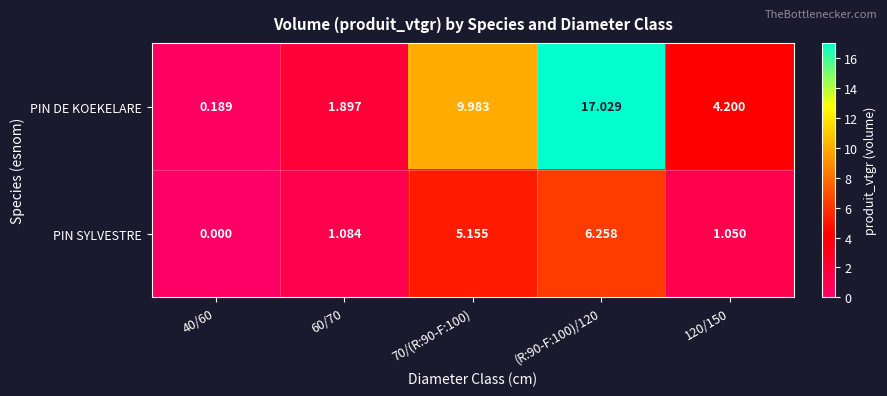

At 120/150, list the series in order from smallest to largest.

PIN SYLVESTRE, PIN DE KOEKELARE